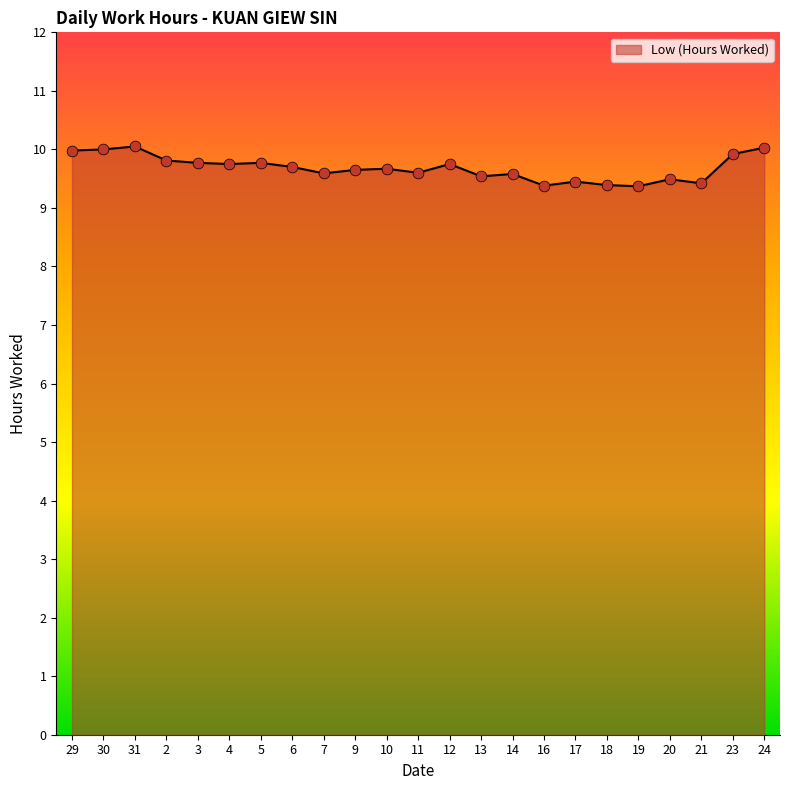

Between 5 and 24, which is larger?

24